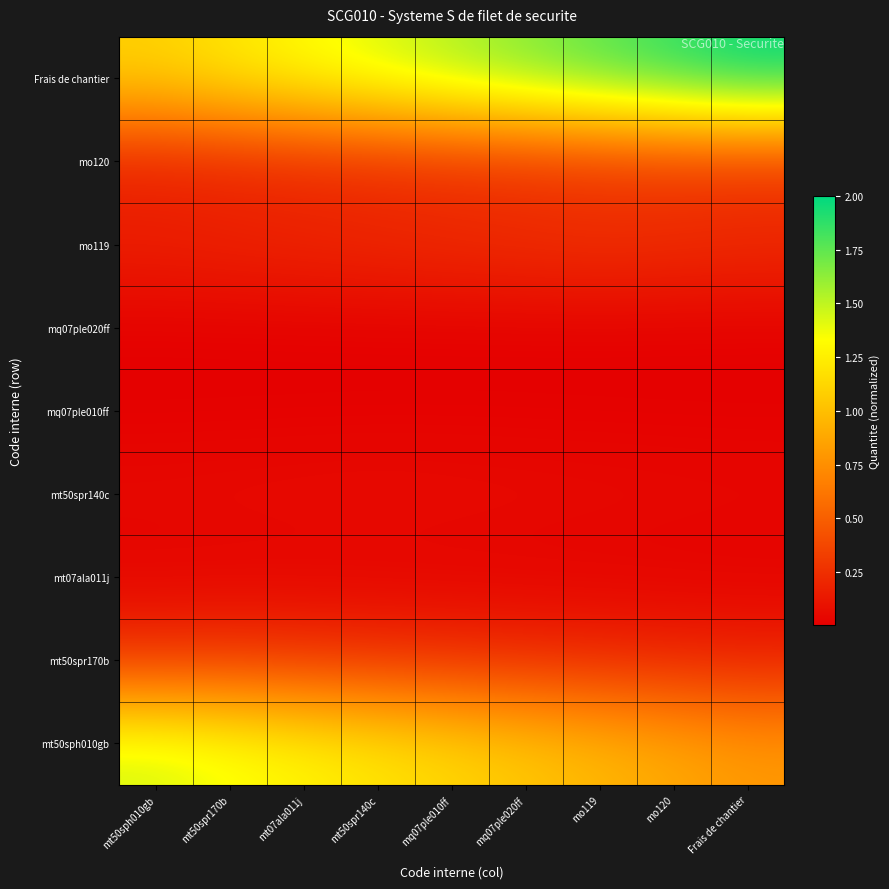

Count the number of categories in the chart.

9